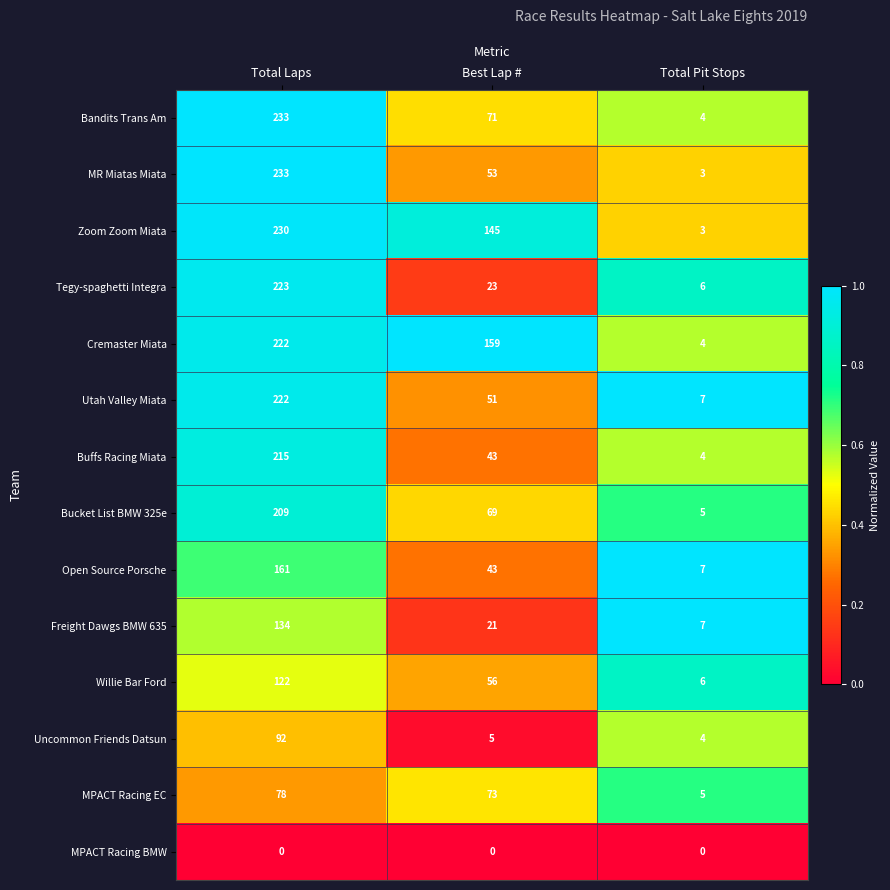

Rank the categories by Buffs Racing Miata value from lowest to highest.

Total Pit Stops, Best Lap #, Total Laps